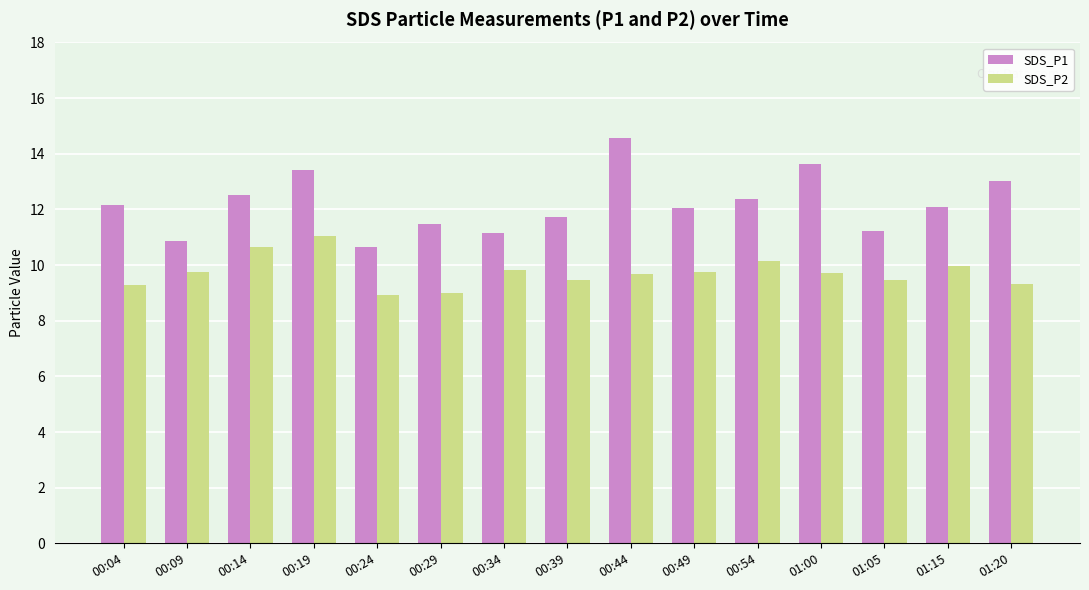

How many data points does each series have?

15